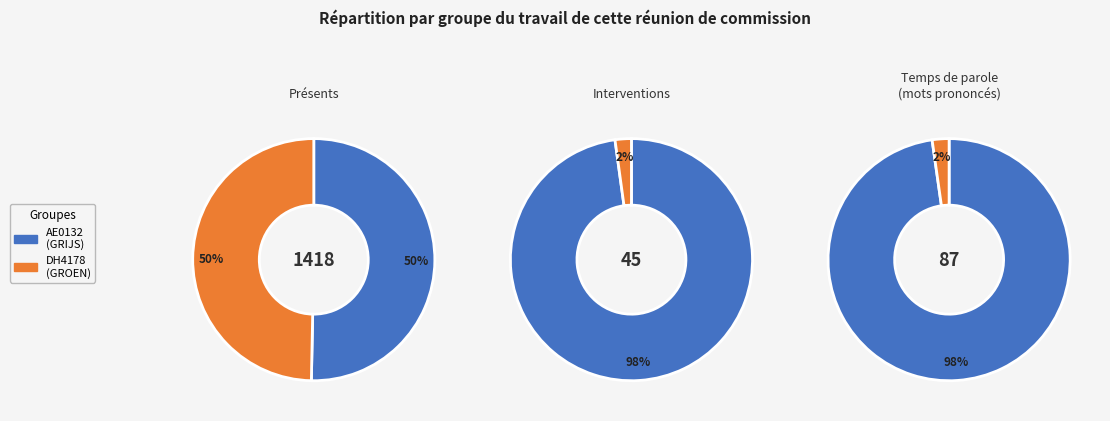

To the nearest percent, what percentage of the pie is AE0132 (GRIJS, 1969)?

50%